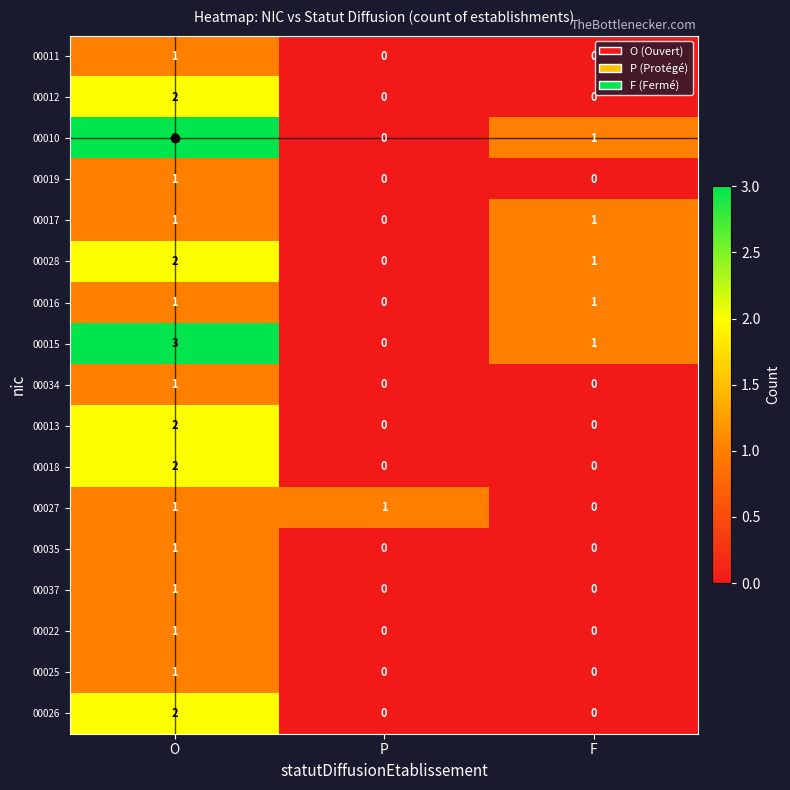

True or false: 00028 has a value of 1 at F.

True